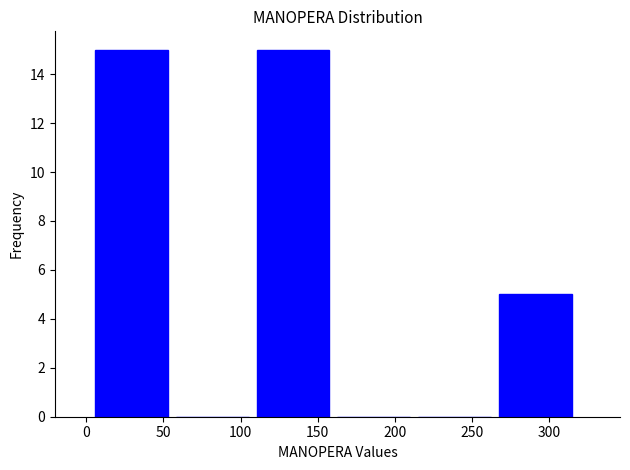

What is the height of the bar covering 5 to 60 on the x-axis? Neither the bar edges nor the heights are printed on the chart, so give them approximately, as read against the axes.

15